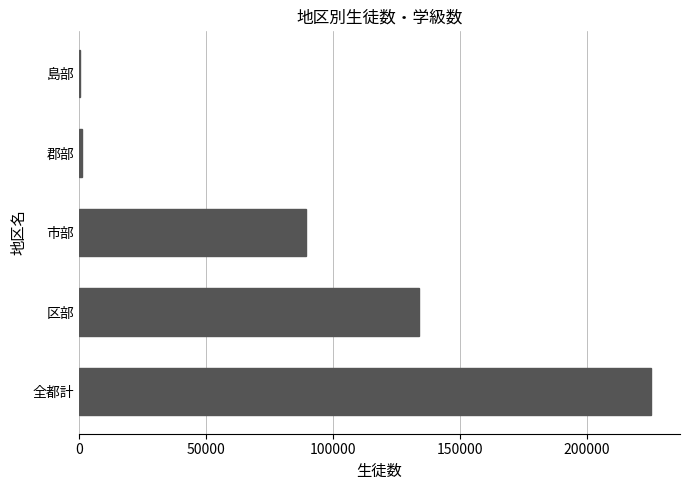

What is the sum of all values?

450654